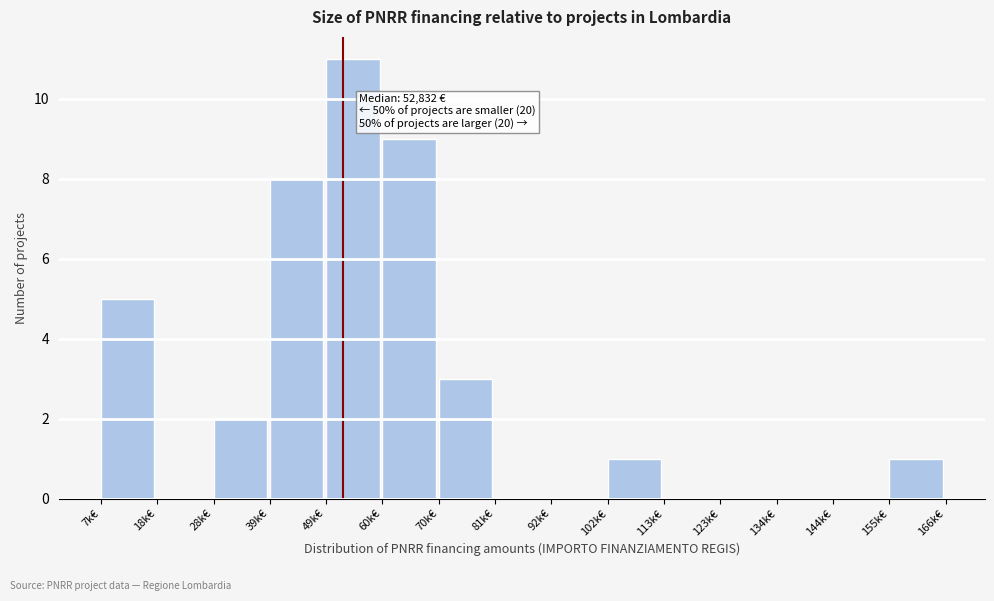

Reading left to right, what are all the values shown in this chart?

7k€=5	18k€=0	28k€=2	39k€=8	49k€=11	60k€=9	70k€=3	81k€=0	92k€=0	102k€=1	113k€=0	123k€=0	134k€=0	144k€=0	155k€=1